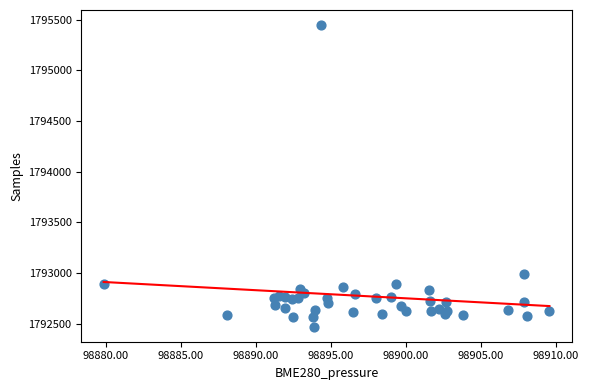

What Y value in the scatter plot is closest to 1793959?

1792990